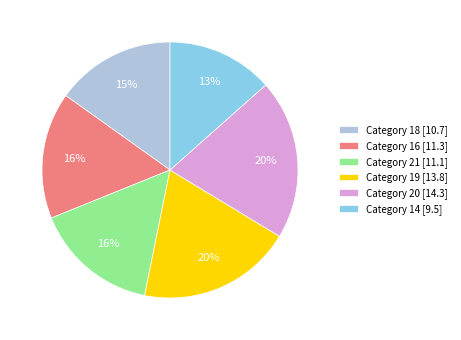

Do Category 21 [11.1] and Category 19 [13.8] together represent more than half of the pie?

No